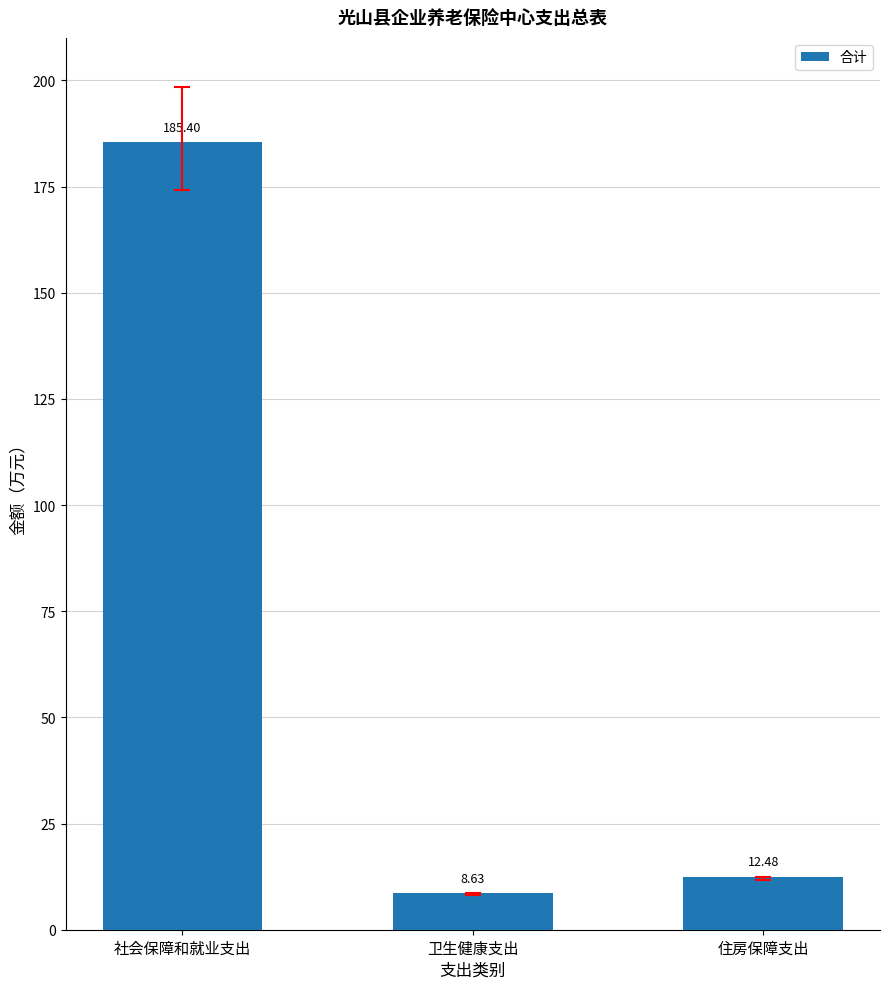

What is the difference between the second highest and minimum values?

3.8